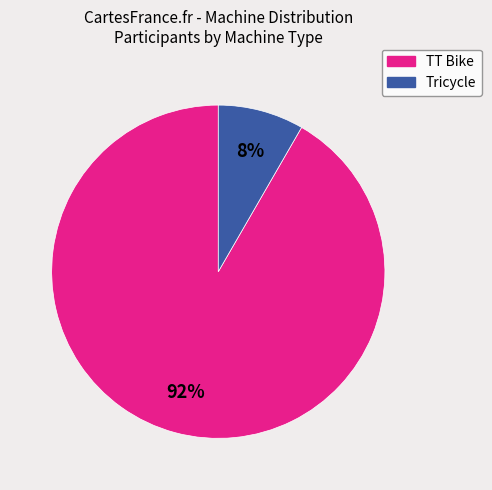

Does any single category account for the majority?

Yes